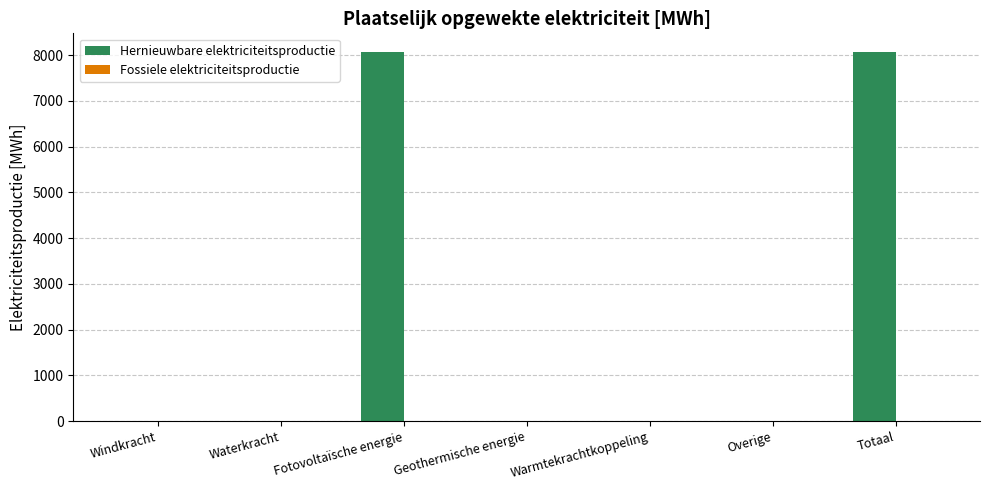

What is the sum of all values?

16149.3